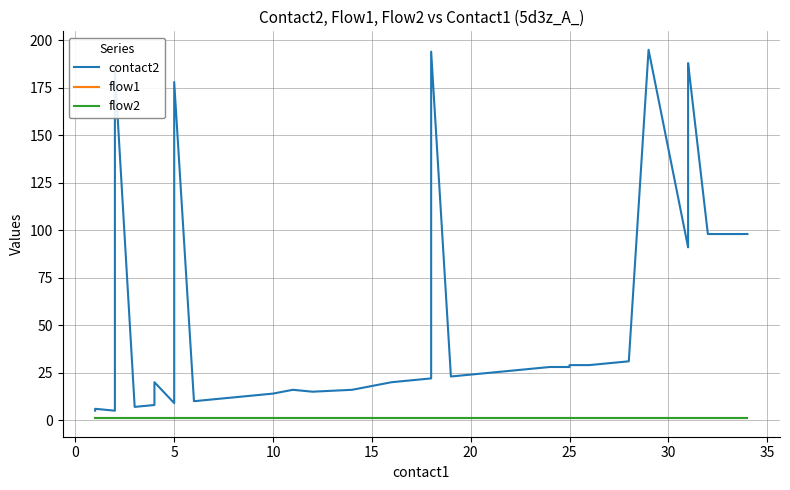

True or false: contact2 has a value of 36 at 20.

False